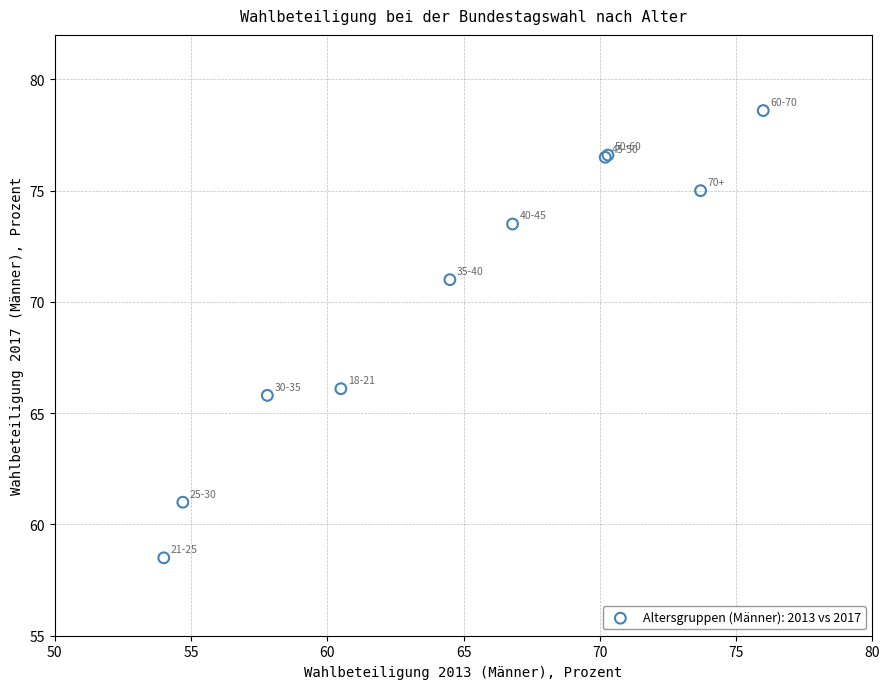

What Y value in the scatter plot is closest to 68?

66.1